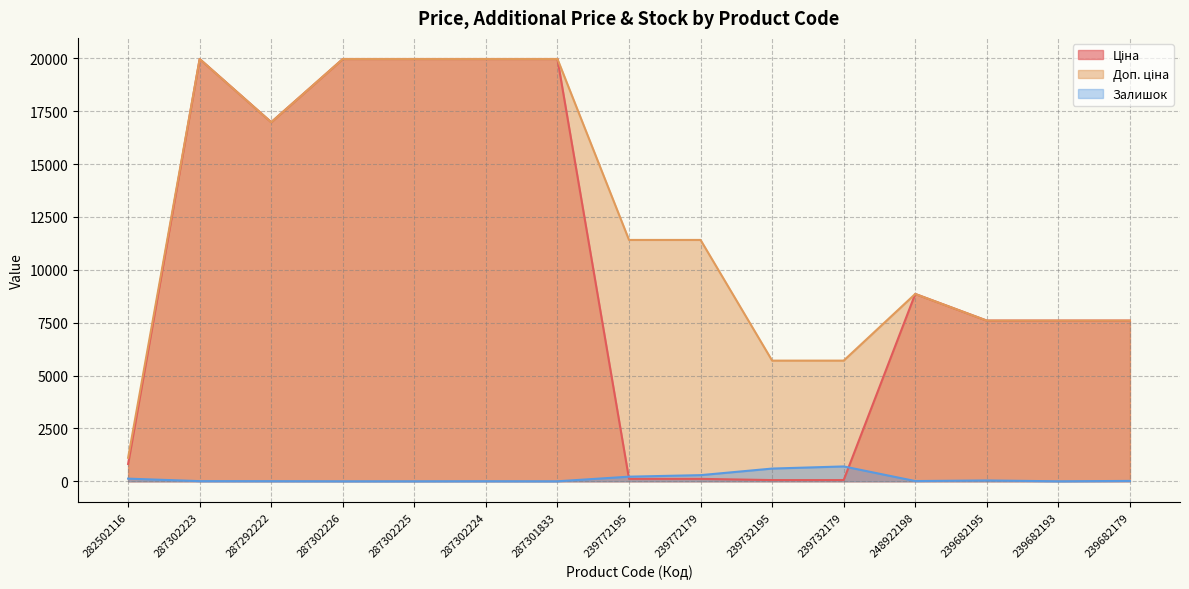

Which series has the largest range (max minus min)?

Ціна